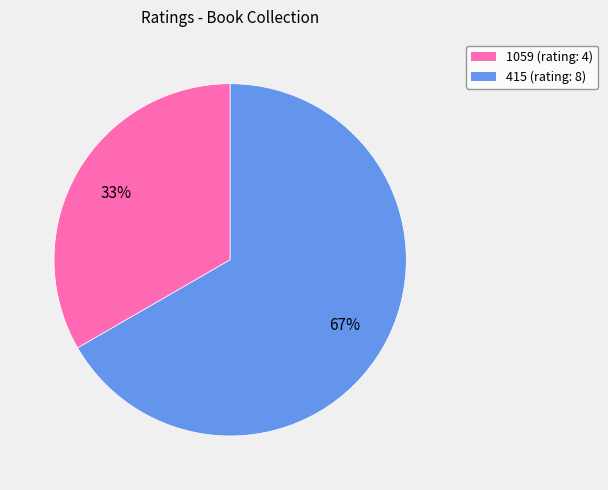

Do 1059 (rating: 4) and 415 (rating: 8) together represent more than half of the pie?

Yes